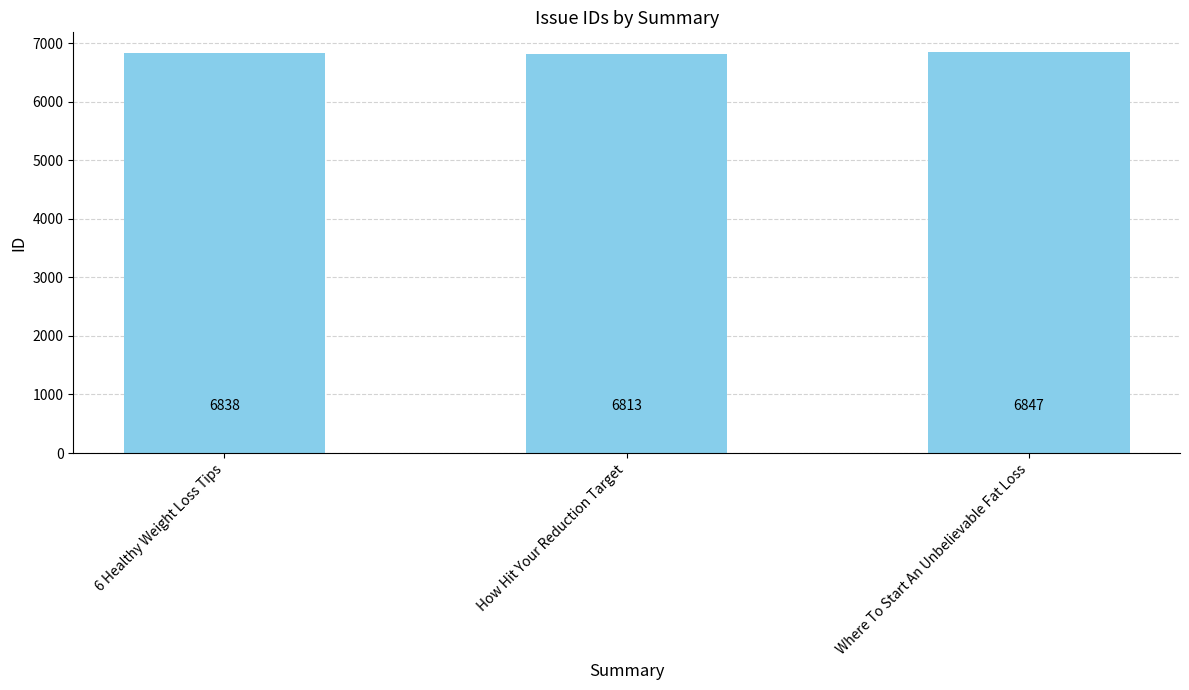

List the labels in order of value, smallest first.

How Hit Your Reduction Target, 6 Healthy Weight Loss Tips, Where To Start An Unbelievable Fat Loss